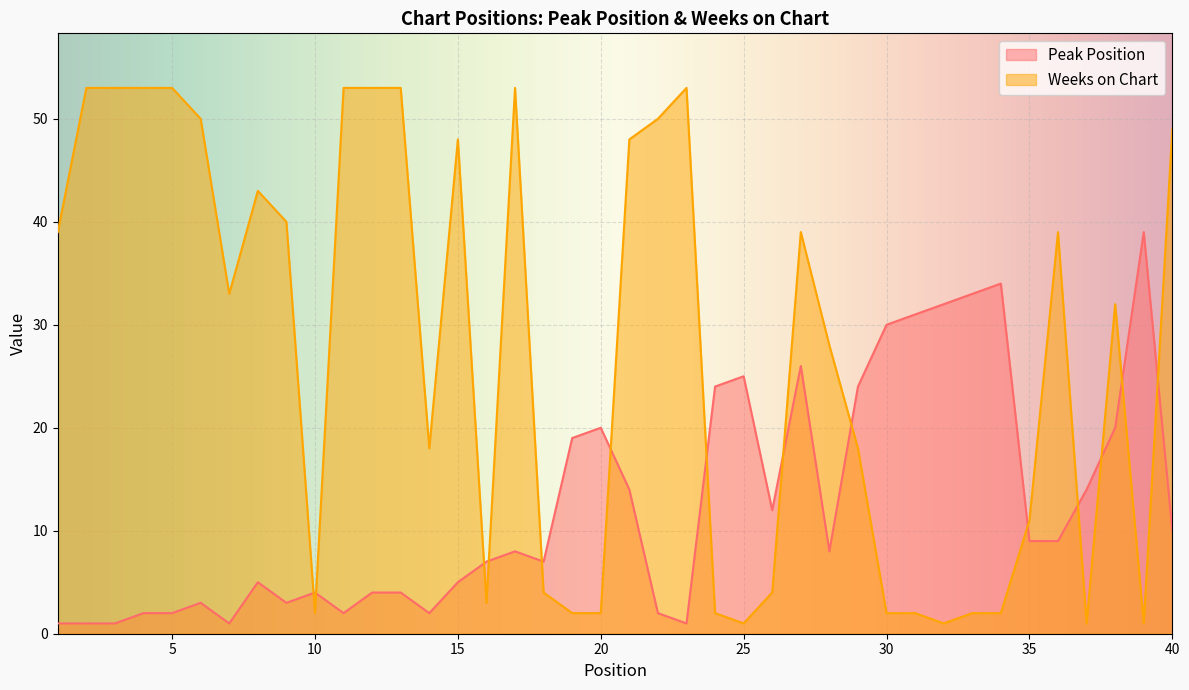

Rank the series at 7 from highest to lowest value.

Weeks on Chart, Peak Position